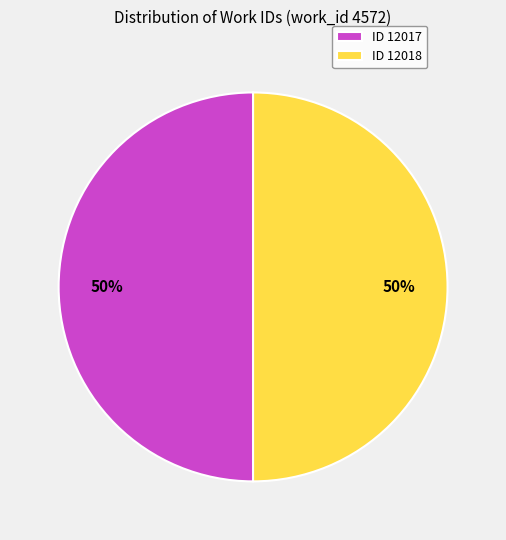

What percentage is the ID 12017 slice, to the nearest percent?

50%